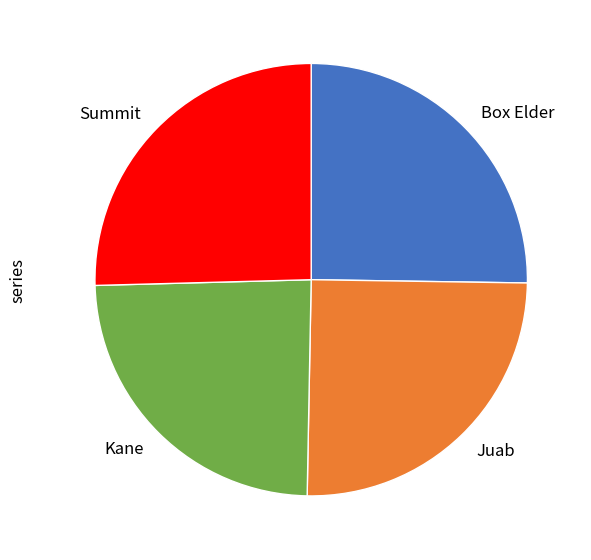

Between Kane and Juab, which is larger?

Juab